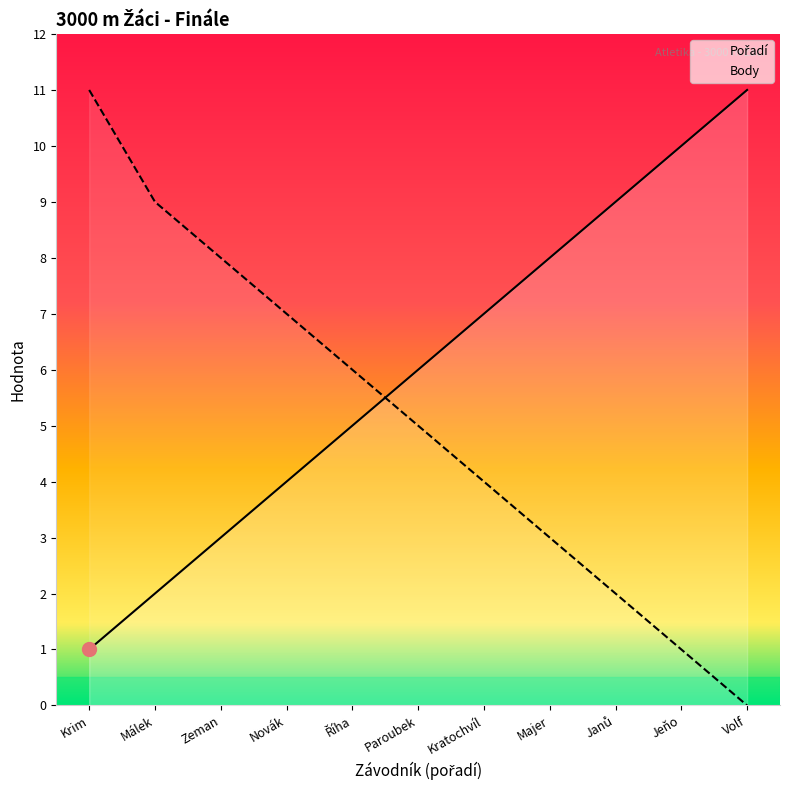

What is the average value of the Body series?

5